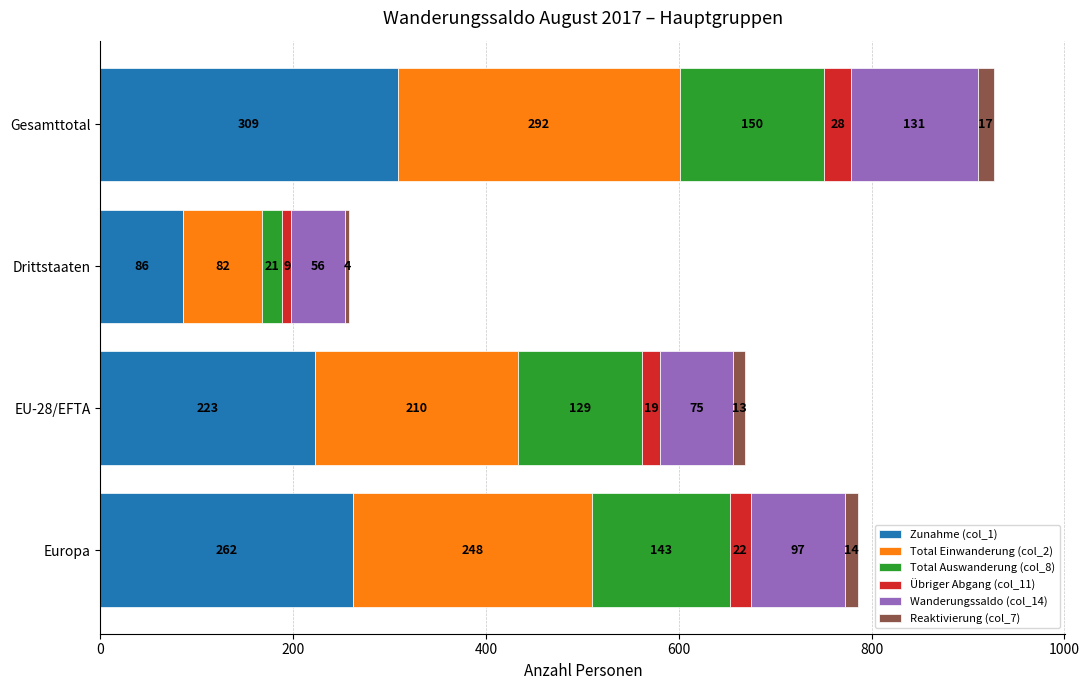

True or false: Zunahme (col_1) has a value of 149 at Drittstaaten.

False